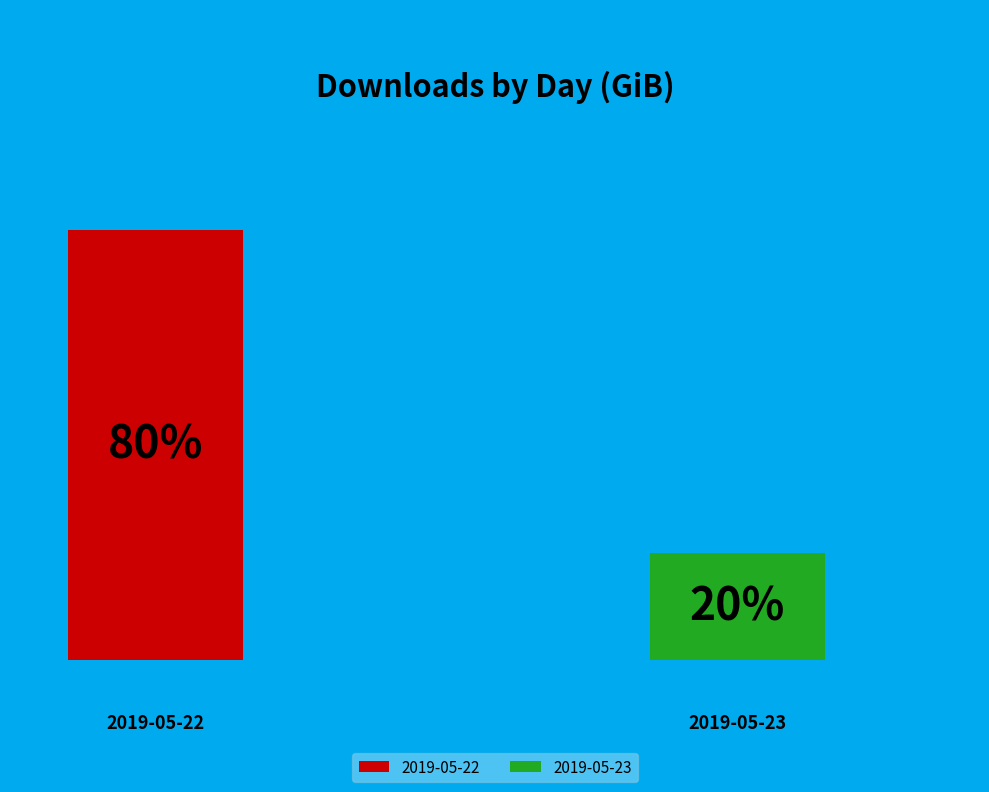

True or false: 2019-05-23 accounts for 9% of the total.

False